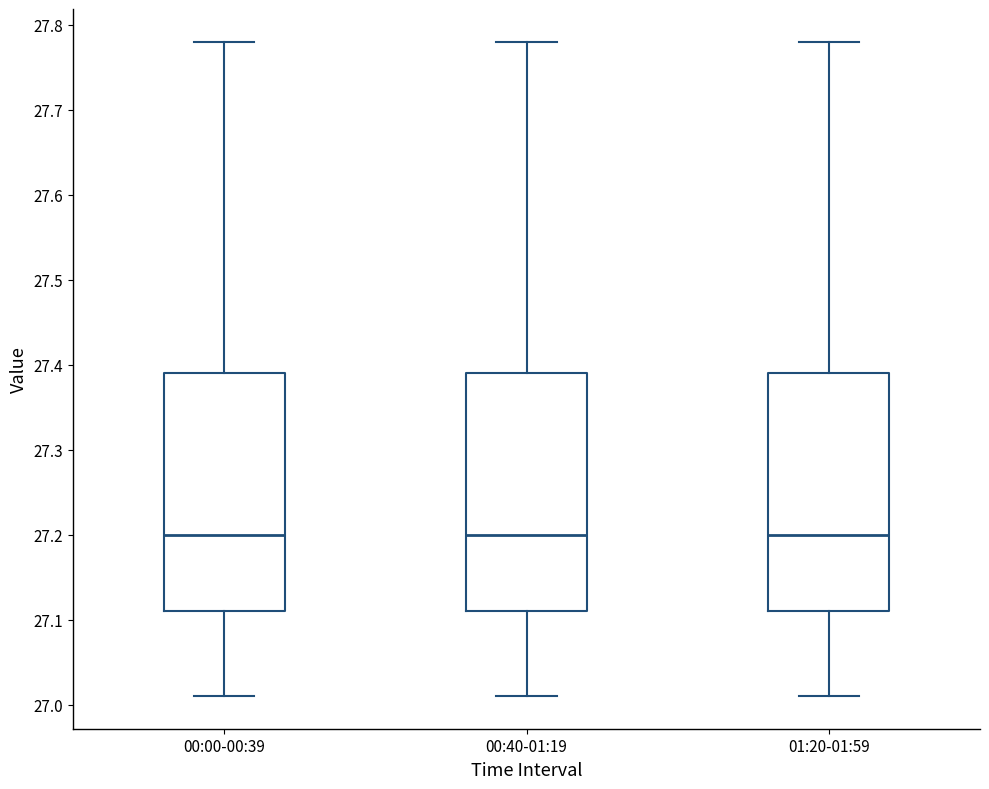

Where is the upper edge of the box for 01:20-01:59 on the y-axis? The values are not printed on the chart, so give them approximately, as read against the axis.

27.39